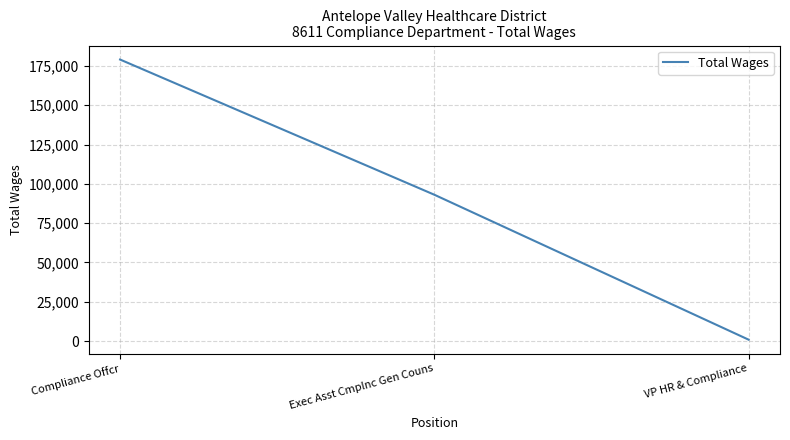

What is the ratio of the value at Exec Asst Cmplnc Gen Couns to the value at Compliance Offcr?

0.5